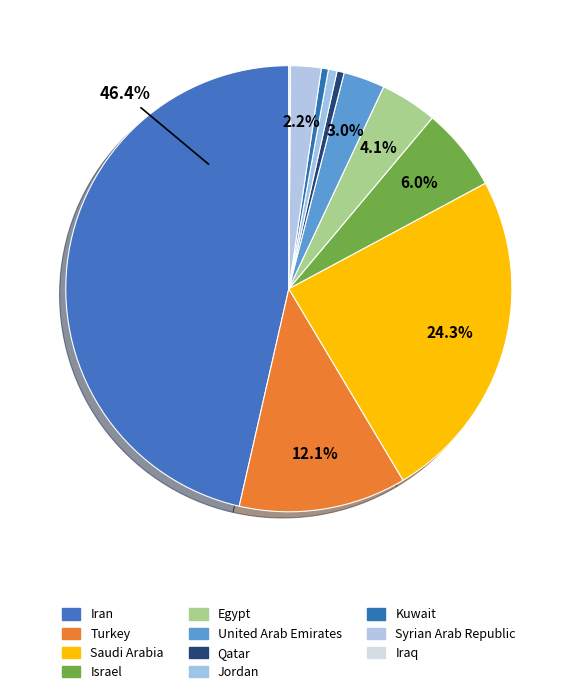

To the nearest percent, what percentage of the pie is Jordan?

1%